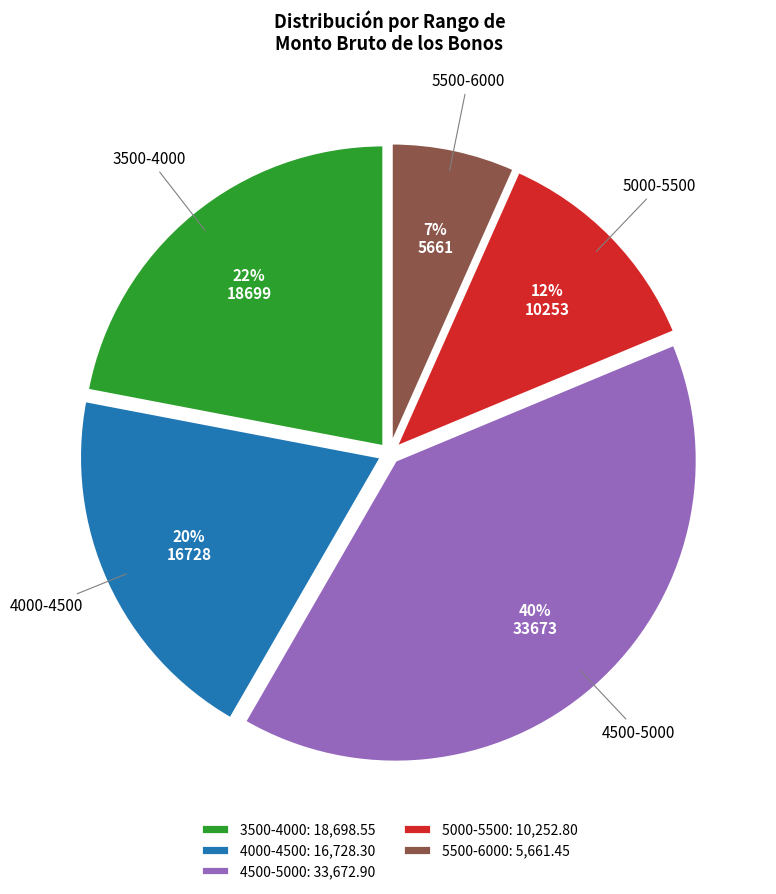

Count the number of slices in the pie.

5